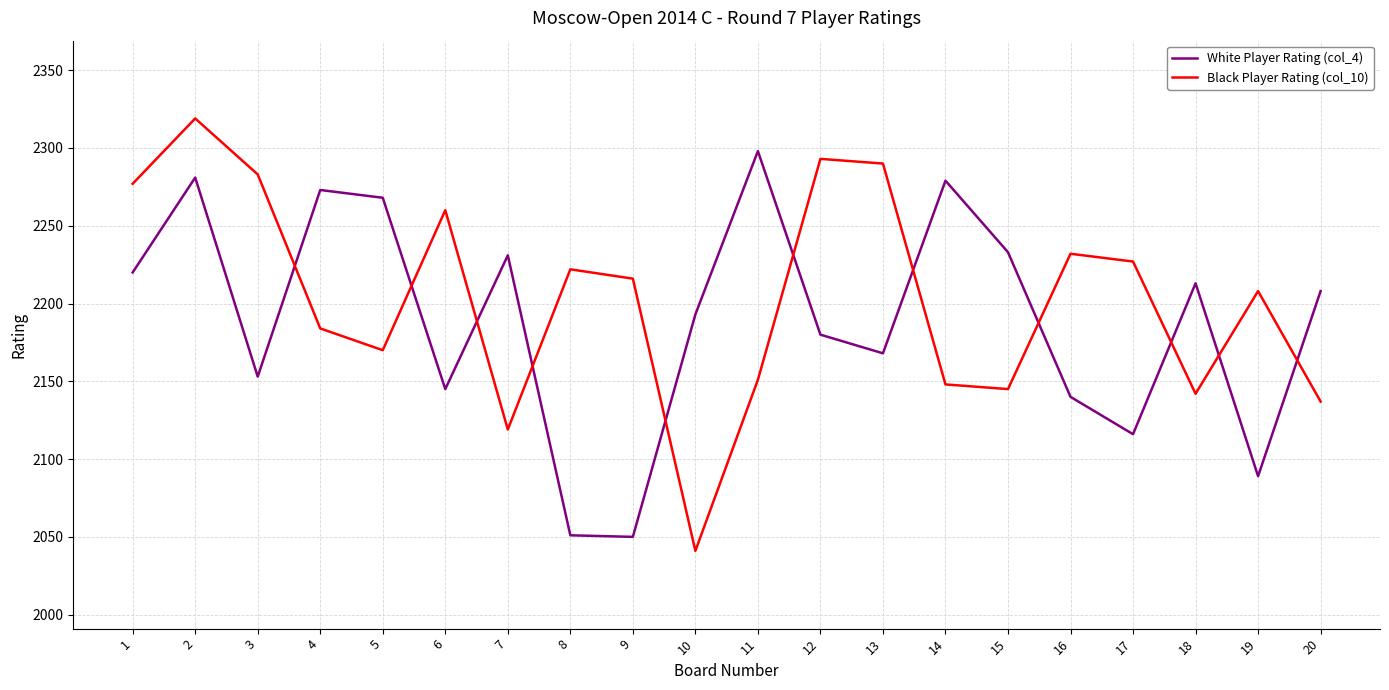

At which category does White Player Rating (col_4) reach its first local peak?

2